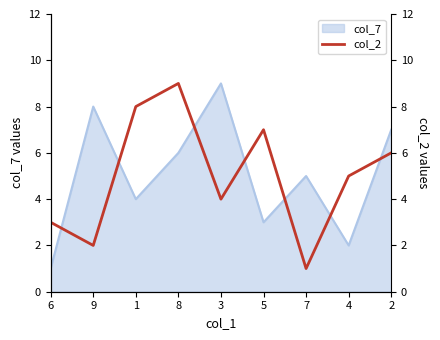

At which category does the data reach its first local valley?

9